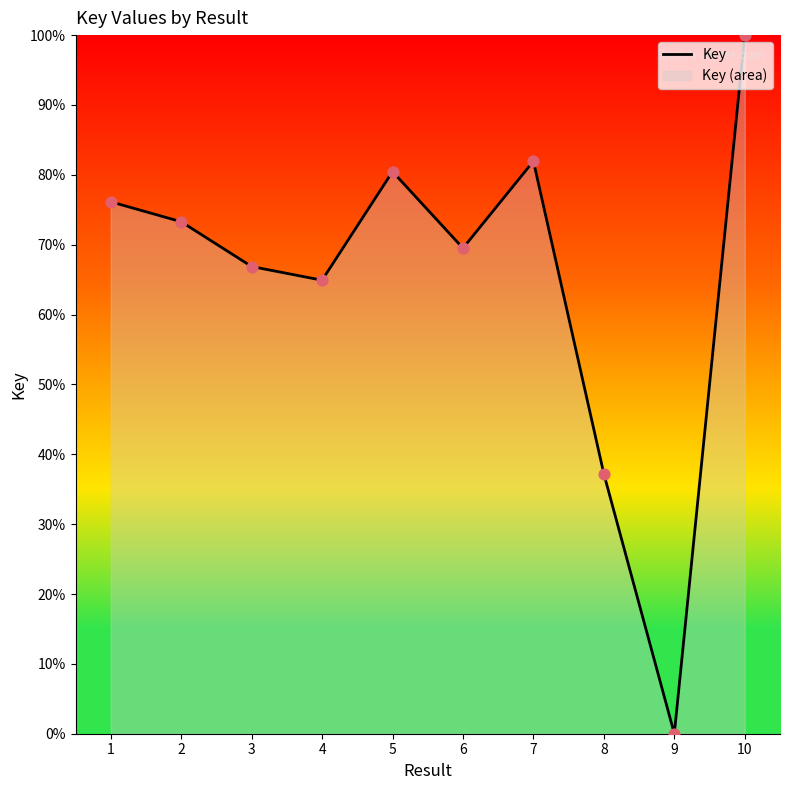

What is the change in value from 2 to 9?

-73.3